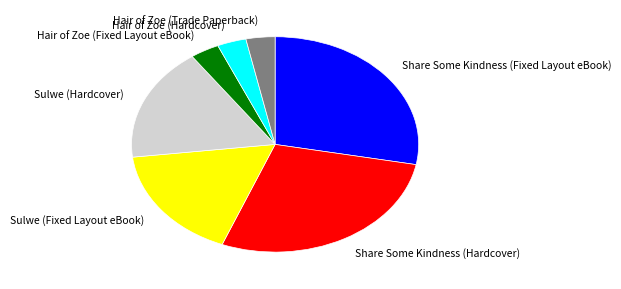

Is the sum of Hair of Zoe (Fixed Layout eBook) and Hair of Zoe (Trade Paperback) greater than half?

No